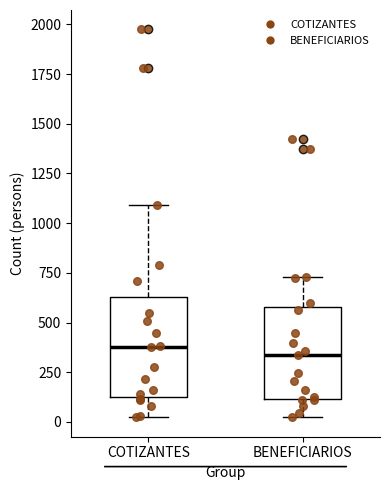

Where is the lower edge of the box for BENEFICIARIOS on the y-axis? The values are not printed on the chart, so give them approximately, as read against the axis.

100